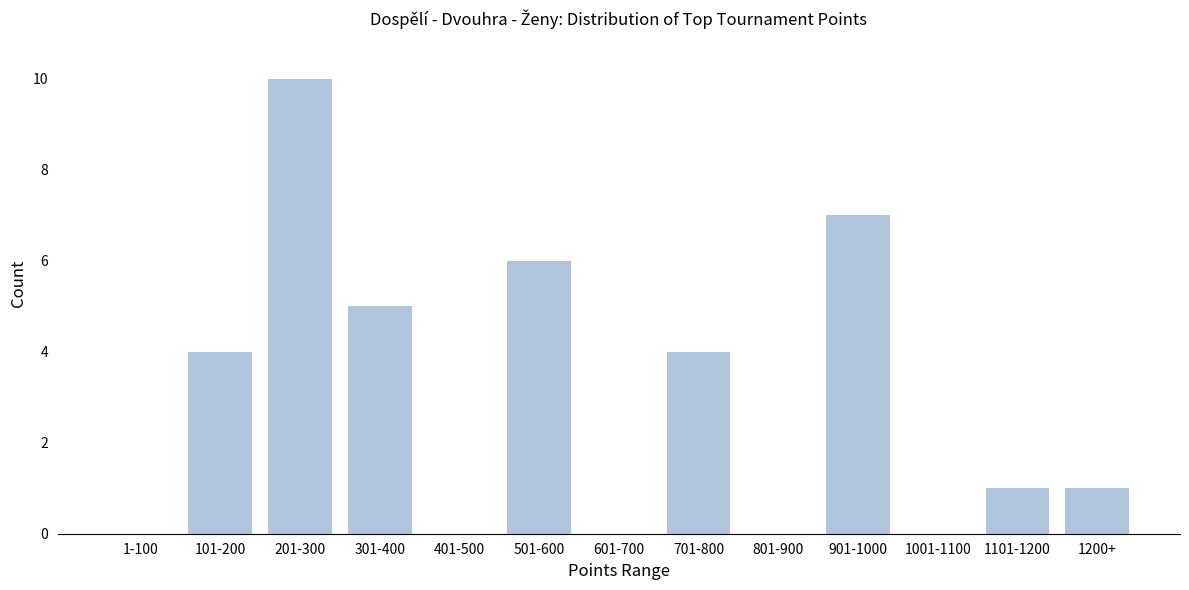

Reading left to right, what are all the values shown in this chart?

1-100=0	101-200=4	201-300=10	301-400=5	401-500=0	501-600=6	601-700=0	701-800=4	801-900=0	901-1000=7	1001-1100=0	1101-1200=1	1200+=1